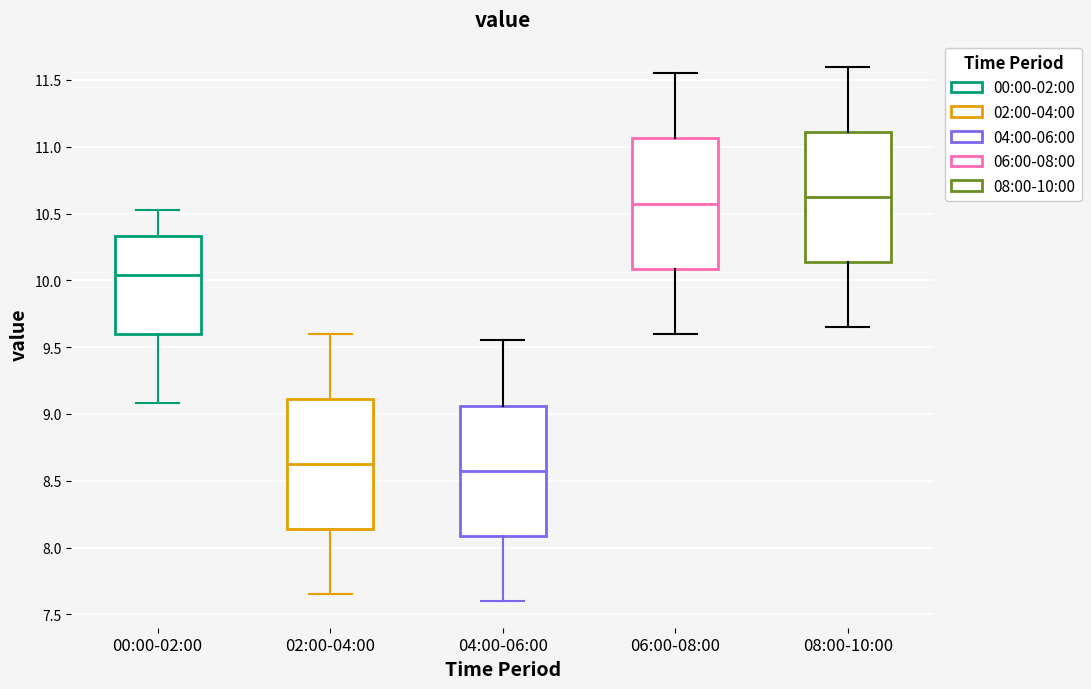

Where is the upper edge of the box for 02:00-04:00 on the y-axis? The values are not printed on the chart, so give them approximately, as read against the axis.

9.10